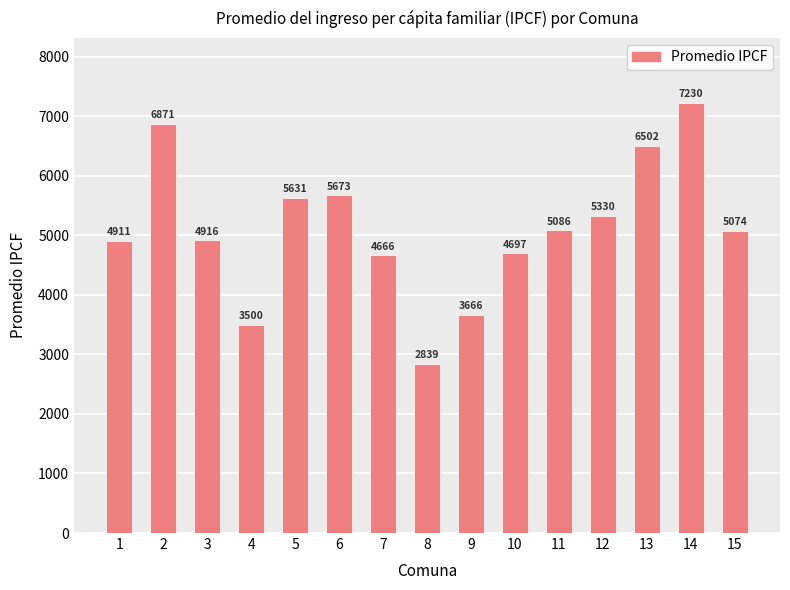

What is the difference between the values at 15 and 5?

557